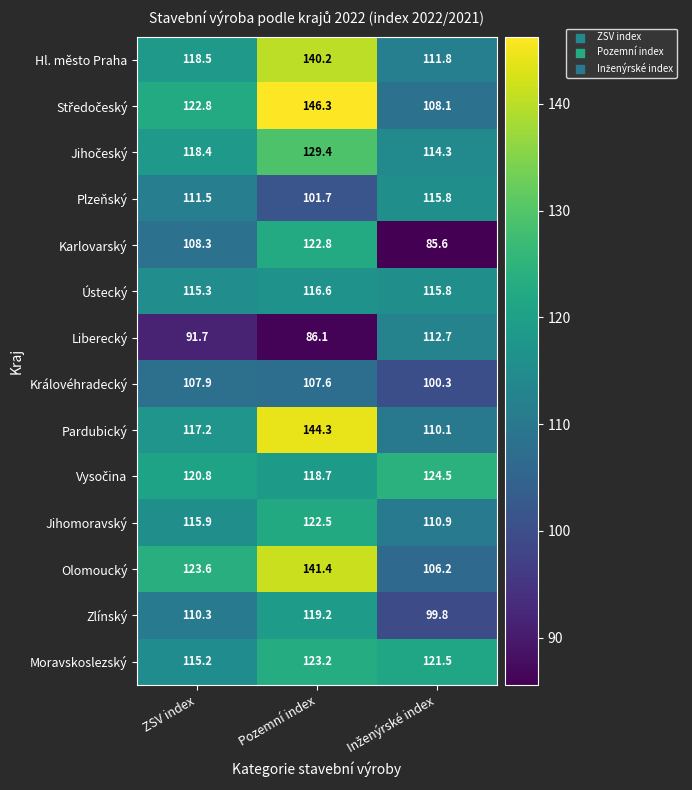

What is the minimum value shown in the chart?

85.6